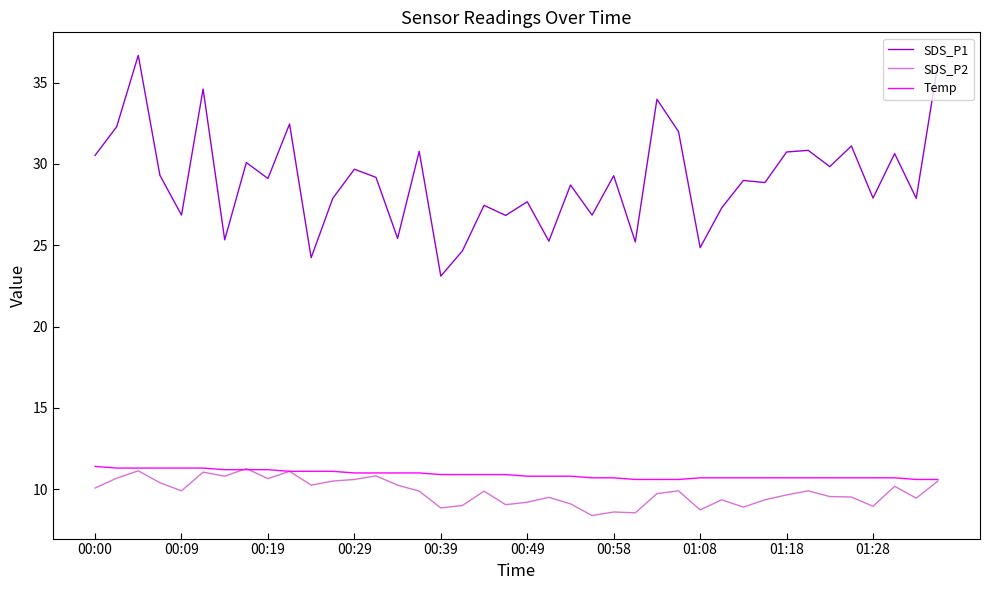

What is the minimum value shown in the chart?

8.4